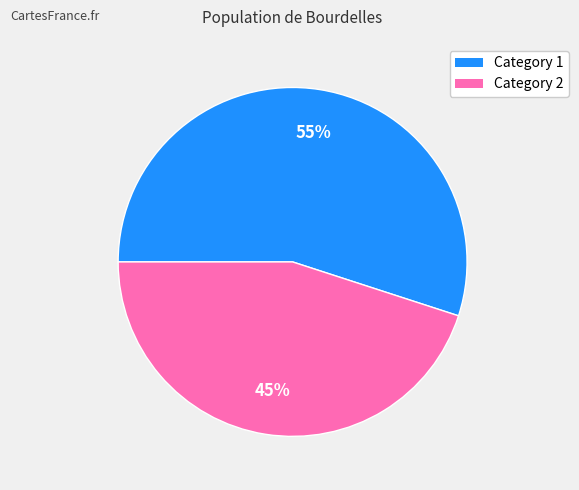

Does any single category account for the majority?

Yes